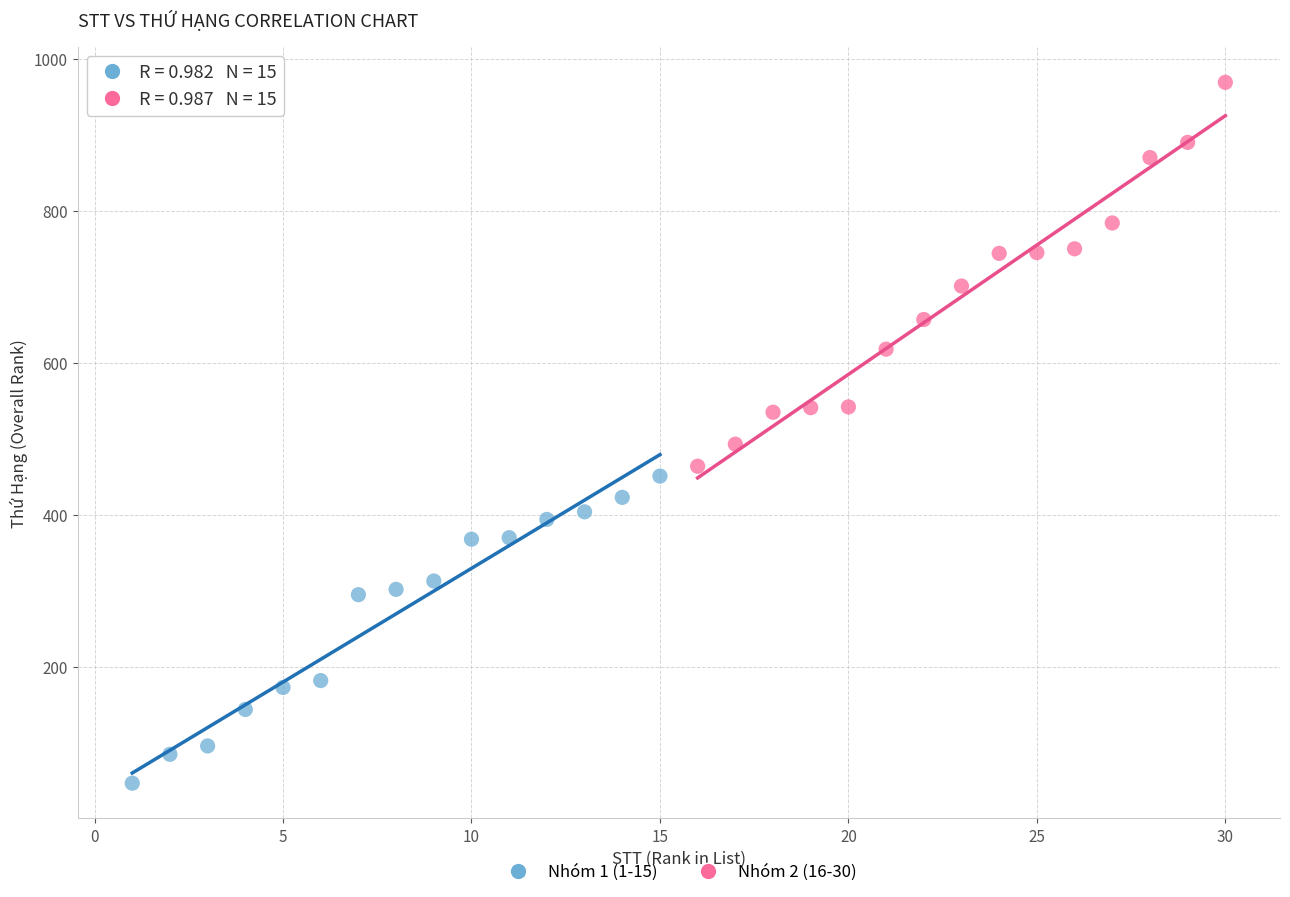

Which series has the widest spread of Y values?

Nhóm 2 (16-30)